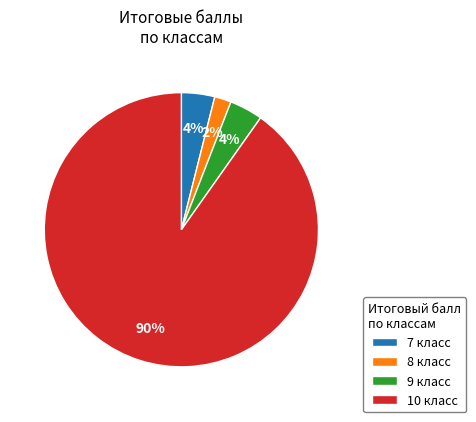

To the nearest percent, what is the average slice percentage?

25%